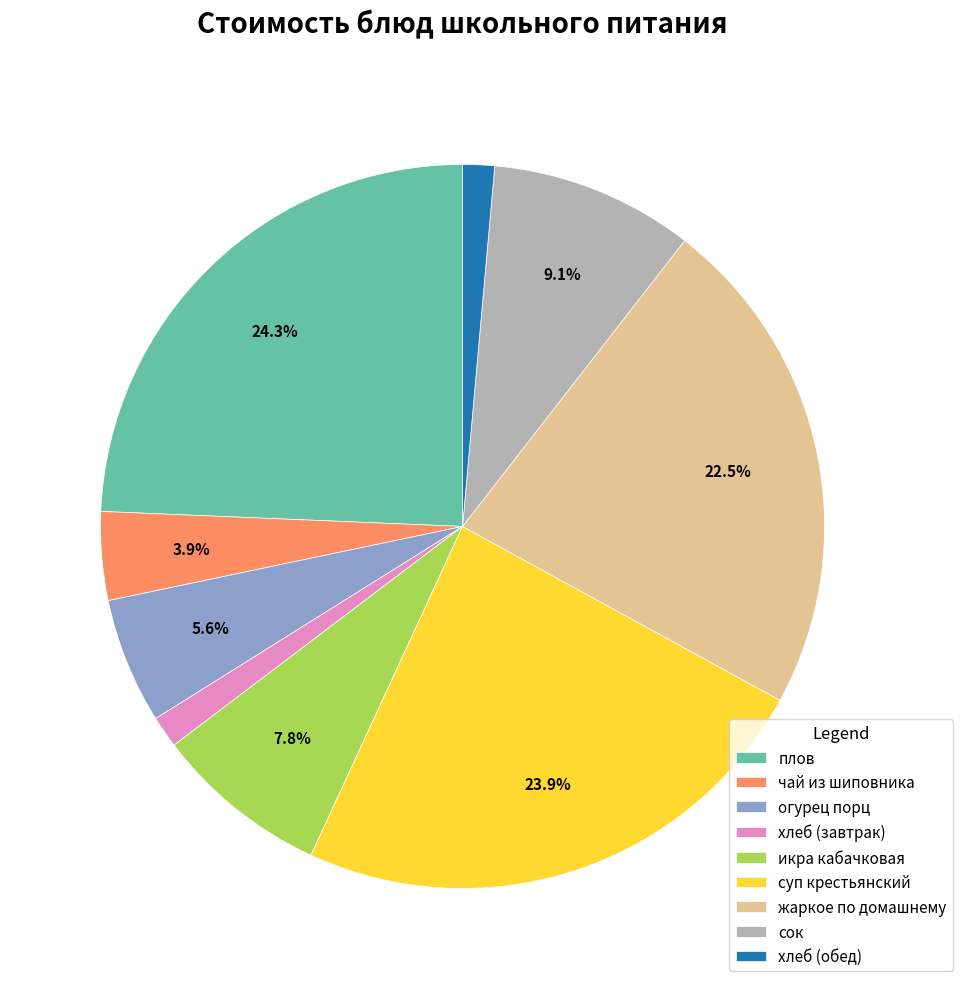

The жаркое по домашнему slice represents 35% of the pie. True or false?

False